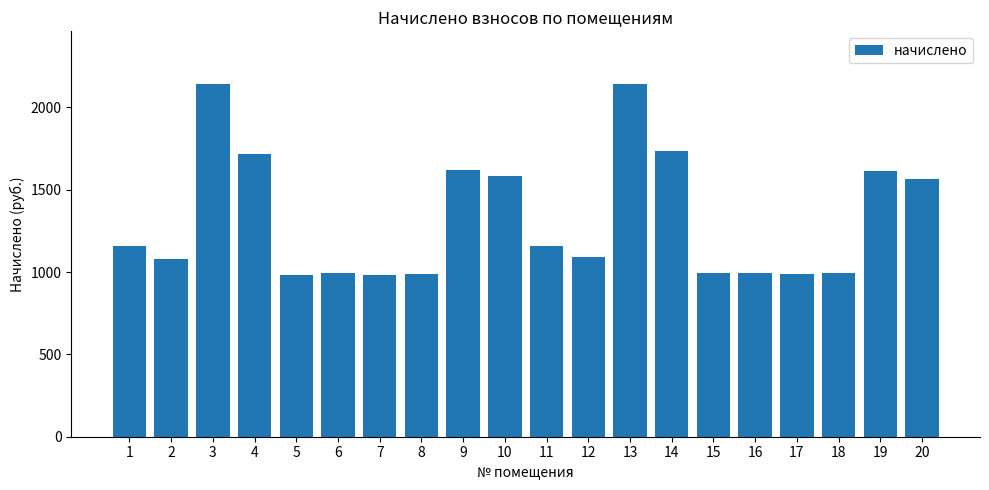

What is the approximate value at 14?

1737.4